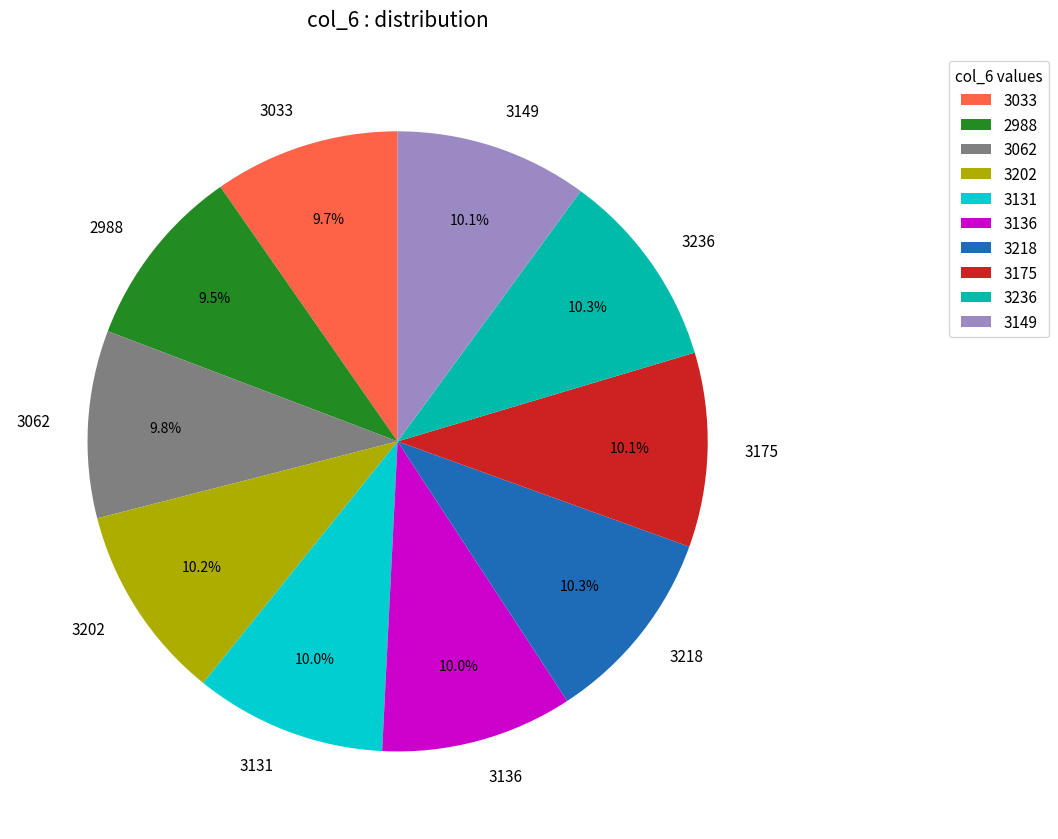

What percentage do 3033 and 3175 together represent?

19.8%